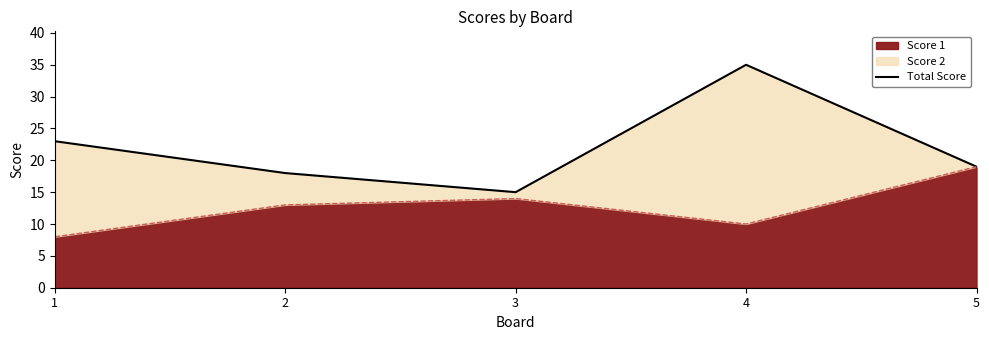

Rank the categories by value from highest to lowest.

4, 1, 5, 2, 3